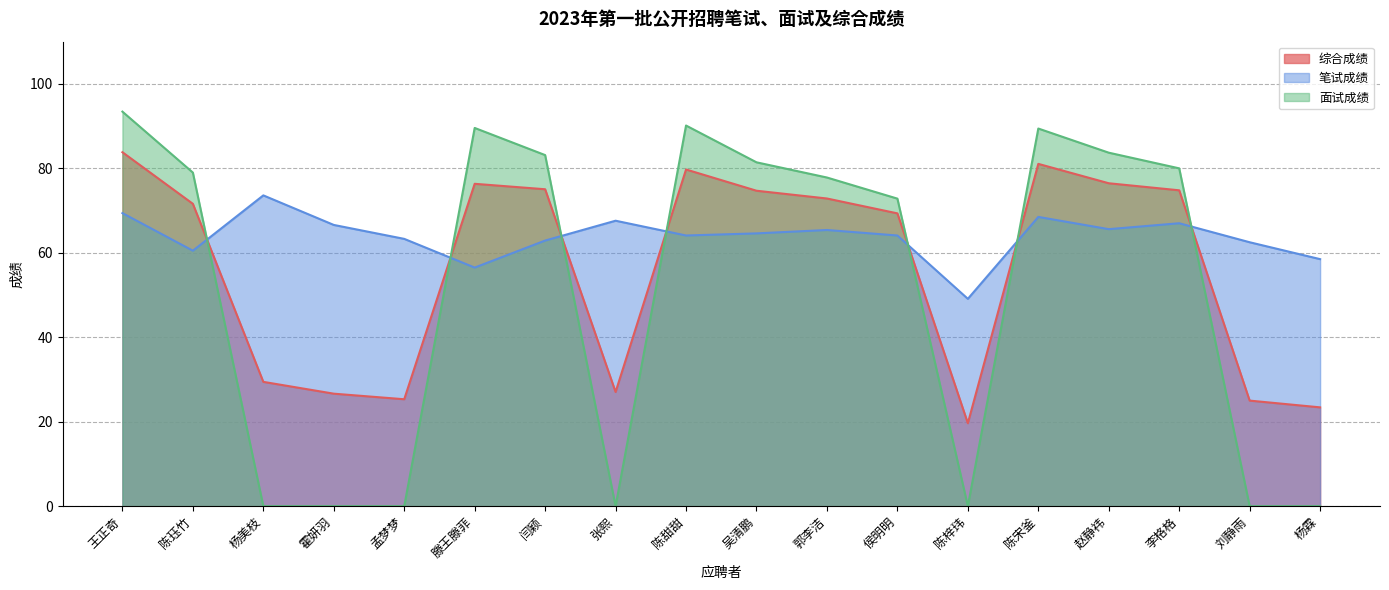

Rank the series at 王正奇 from highest to lowest value.

面试成绩, 综合成绩, 笔试成绩